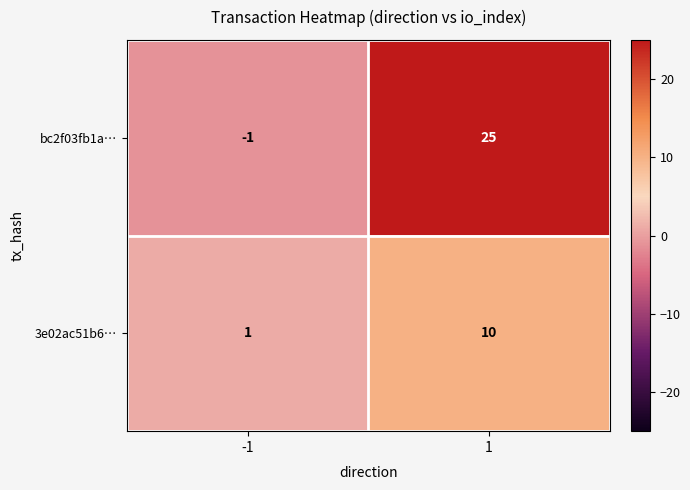

At which category does the chart reach its peak across all series?

1